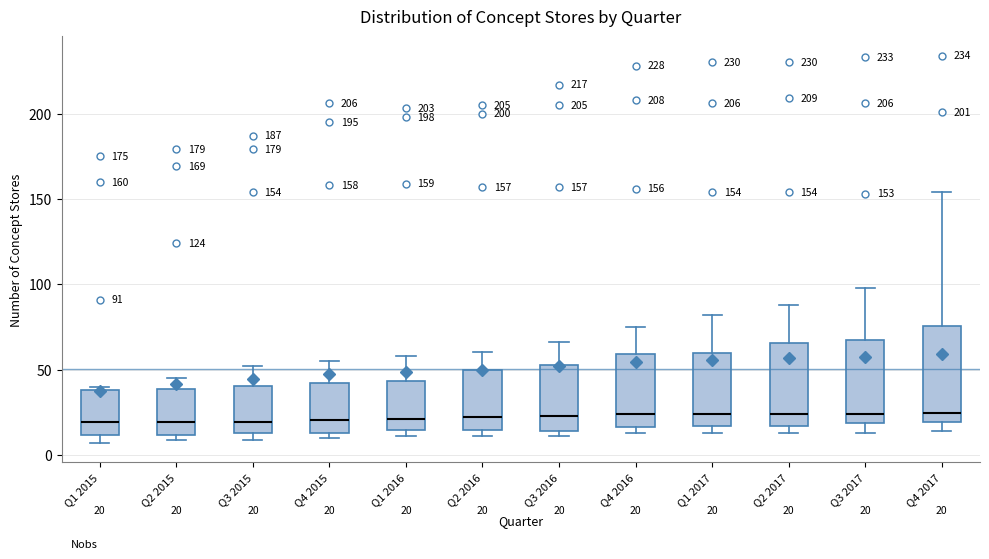

Which box is the tallest, from its lower edge to its upper edge?

Q4 2017